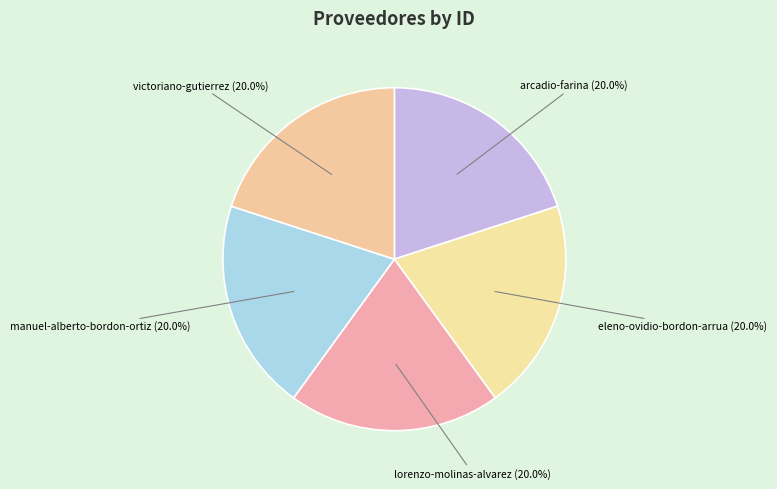

How many slices are in this pie chart?

5